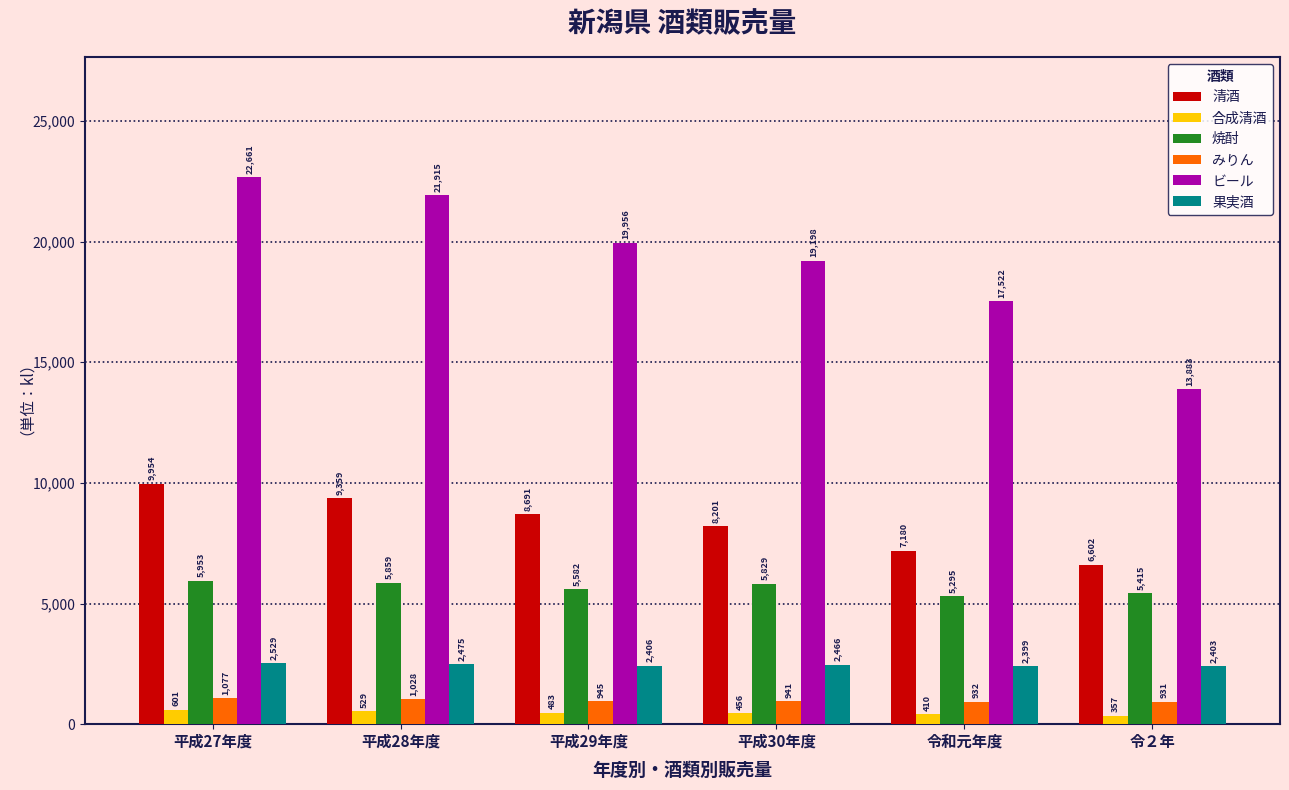

What is the sum of all 清酒 values?

49987